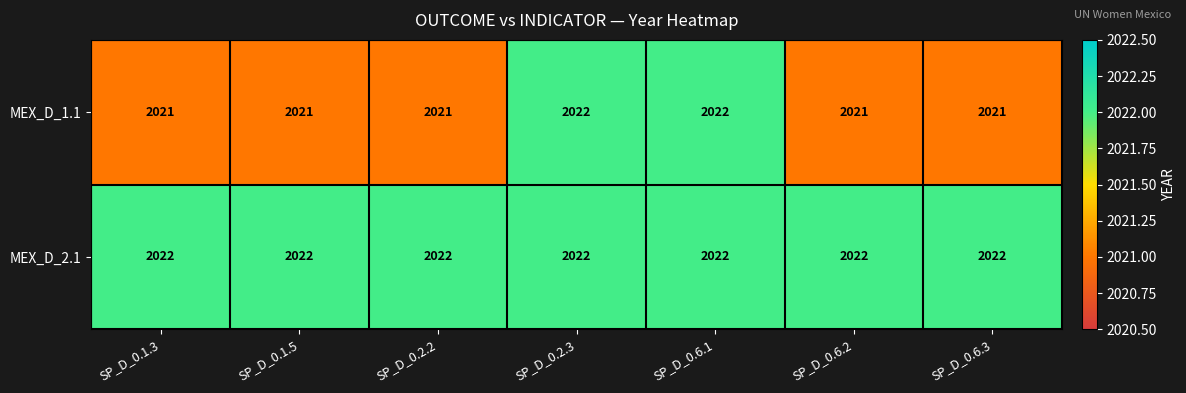

True or false: MEX_D_1.1 has a value of 2022 at SP_D_0.6.1.

True